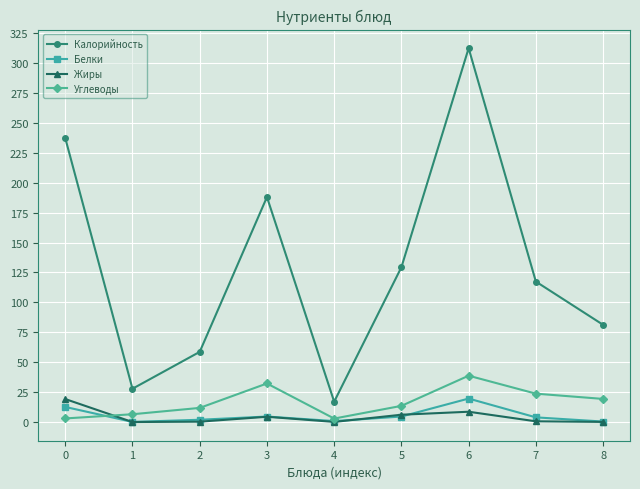

What is the total value across all series at 4?

21.2